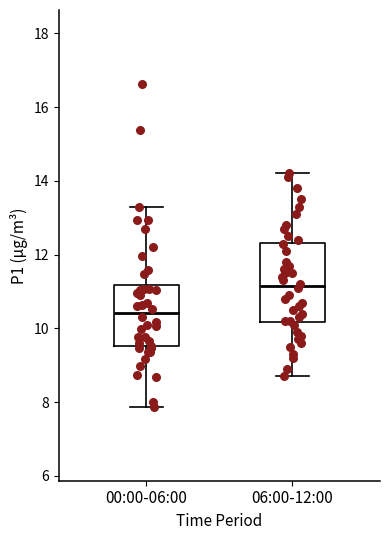

Comparing the boxes themselves (not the whiskers), which one is the tallest?

06:00-12:00